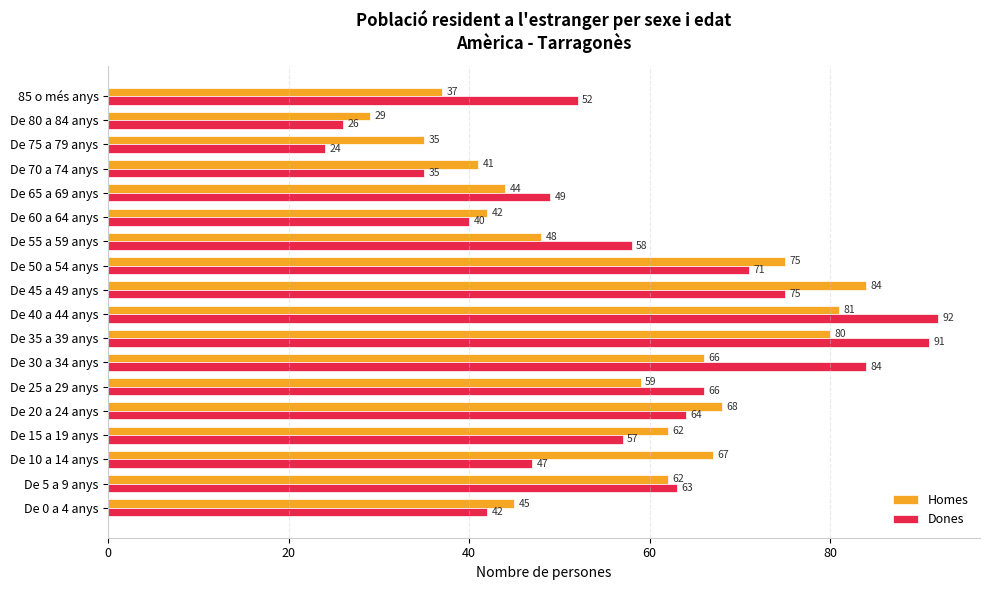

What is the difference between the maximum and minimum values in the Dones series?

68